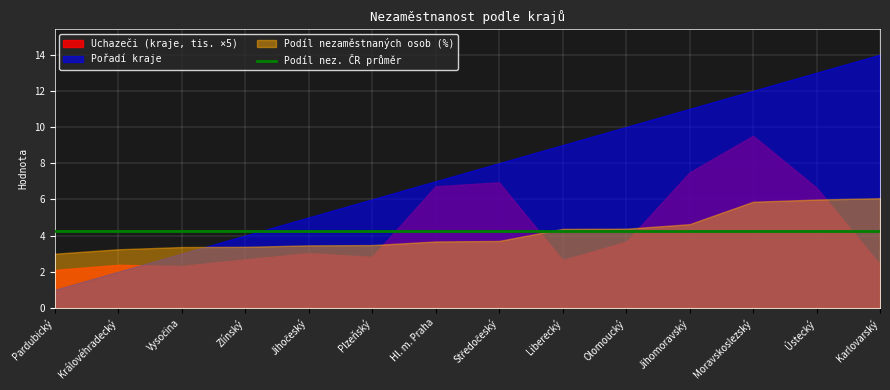

True or false: Podíl nez. ČR průměr and Uchazeči (kraje, tis.) cross at least once.

False